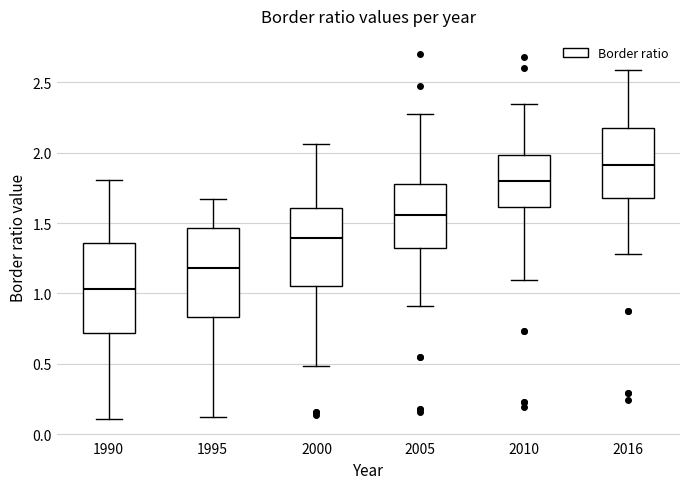

Reading left to right, transcribe this box plot: for each box, give where its median line is, the range the box spans, and where its two whiskers end, as read against the y-axis. The values are not printed on the chart, so give them approximately, as read against the axis.

1990: median 1.05, box 0.70 to 1.35, whiskers 0.10 to 1.80
1995: median 1.20, box 0.85 to 1.45, whiskers 0.10 to 1.65
2000: median 1.40, box 1.05 to 1.60, whiskers 0.50 to 2.05
2005: median 1.55, box 1.30 to 1.80, whiskers 0.90 to 2.25
2010: median 1.80, box 1.60 to 2.00, whiskers 1.10 to 2.35
2016: median 1.90, box 1.70 to 2.15, whiskers 1.30 to 2.60